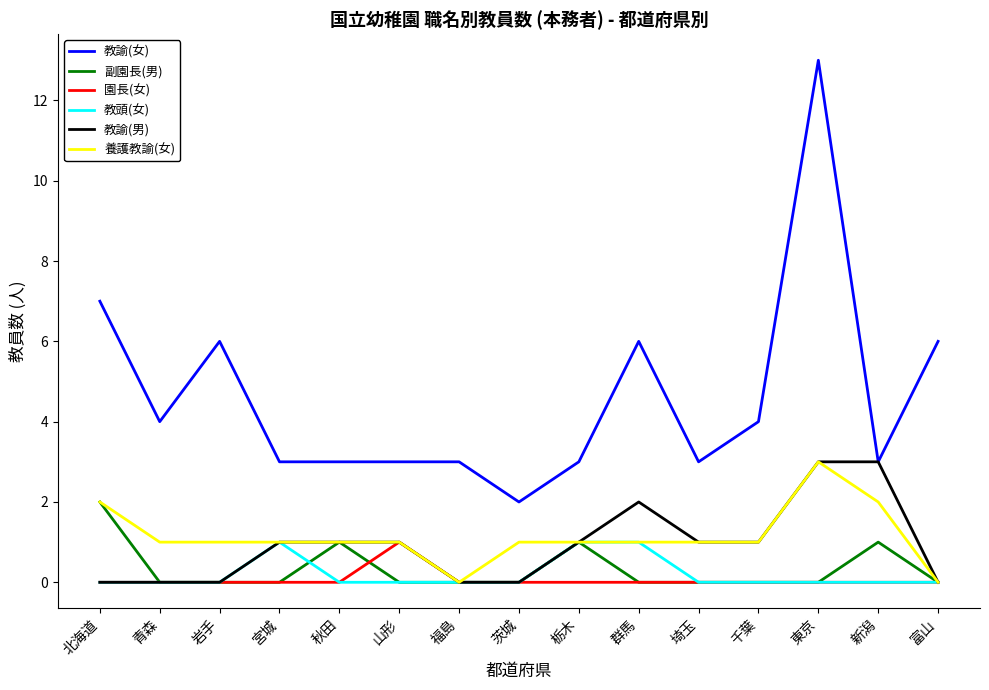

What position from the right is 埼玉?

5